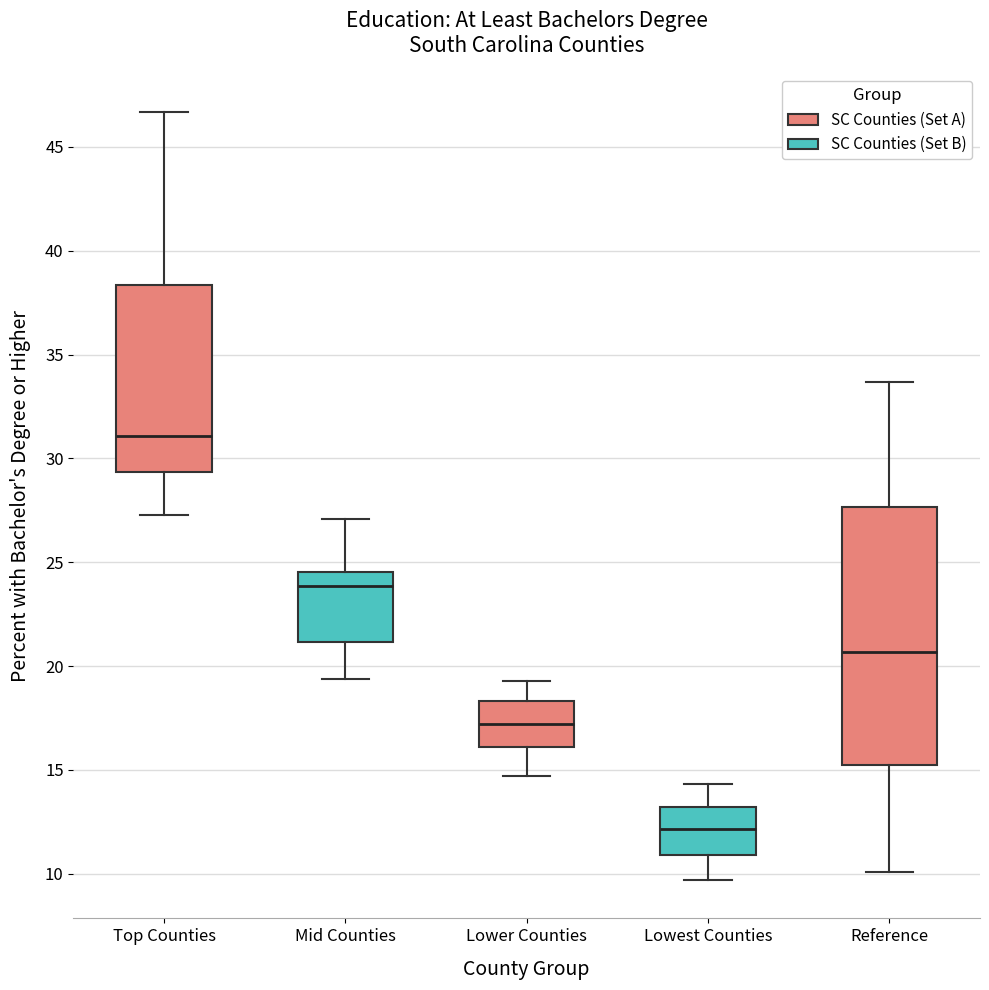

Reading left to right, read every box against the y-axis: the position of its median line, the range the box covers, and the ends of its whiskers. The values are not printed on the chart, so give them approximately, as read against the axis.

Top Counties: median 31.0, box 29.5 to 38.5, whiskers 27.5 to 46.5
Mid Counties: median 24.0, box 21.0 to 24.5, whiskers 19.5 to 27.0
Lower Counties: median 17.0, box 16.0 to 18.5, whiskers 14.5 to 19.5
Lowest Counties: median 12.0, box 11.0 to 13.0, whiskers 9.5 to 14.5
Reference: median 20.5, box 15.0 to 27.5, whiskers 10.0 to 33.5